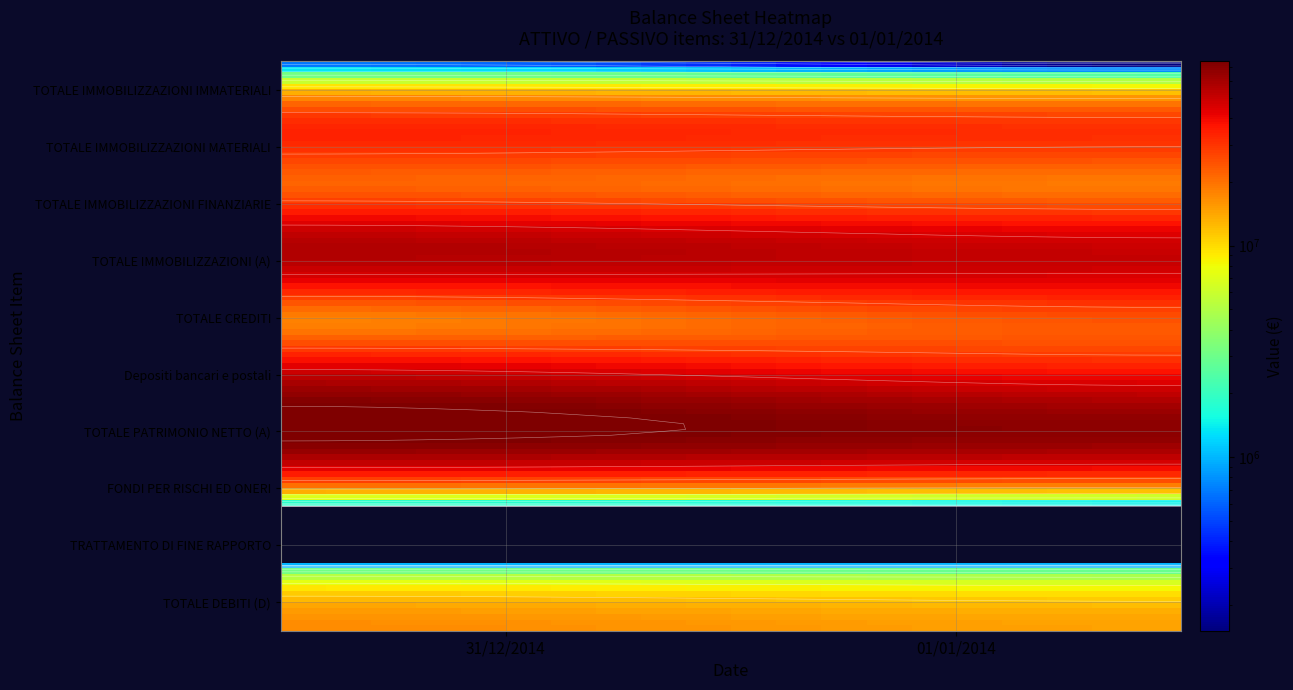

Where does the TOTALE CREDITI series first go above 25920941?

01/01/2014